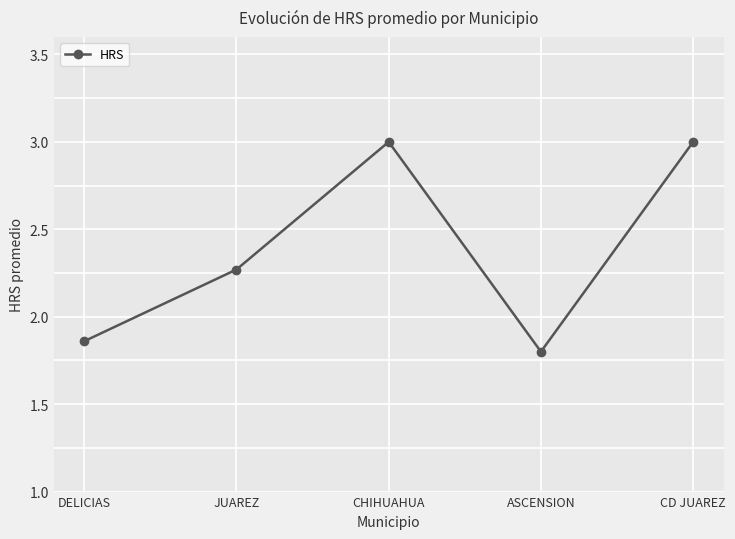

Where is the data nearest to the value 2?

DELICIAS